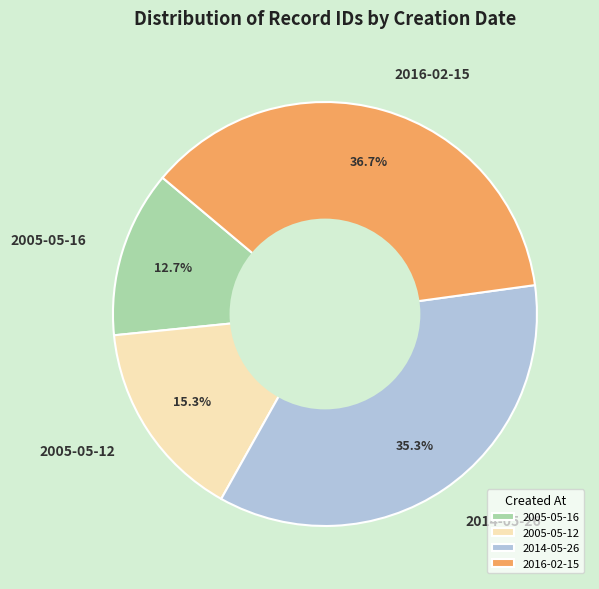

The 2005-05-16 slice represents 13% of the pie. True or false?

True